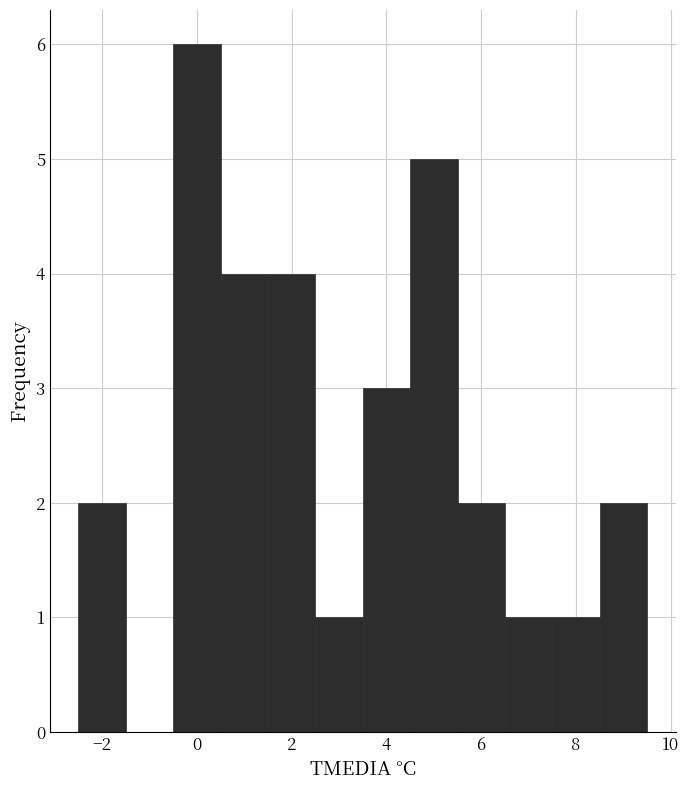

What is the height of the bar covering 1.5 to 2.5 on the x-axis? Neither the bar edges nor the heights are printed on the chart, so give them approximately, as read against the axes.

4